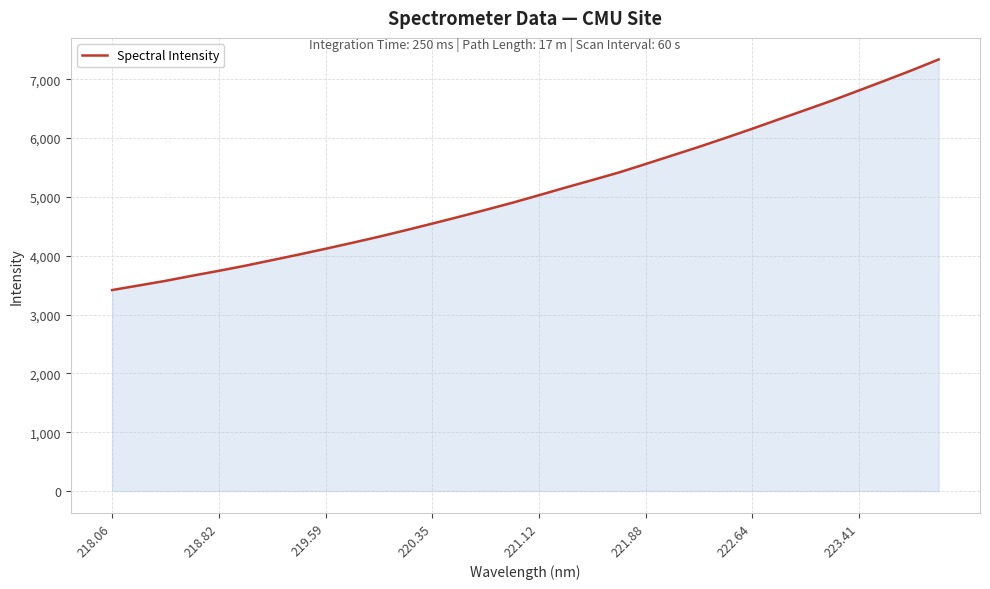

What is the difference between the maximum and minimum values?

3918.6